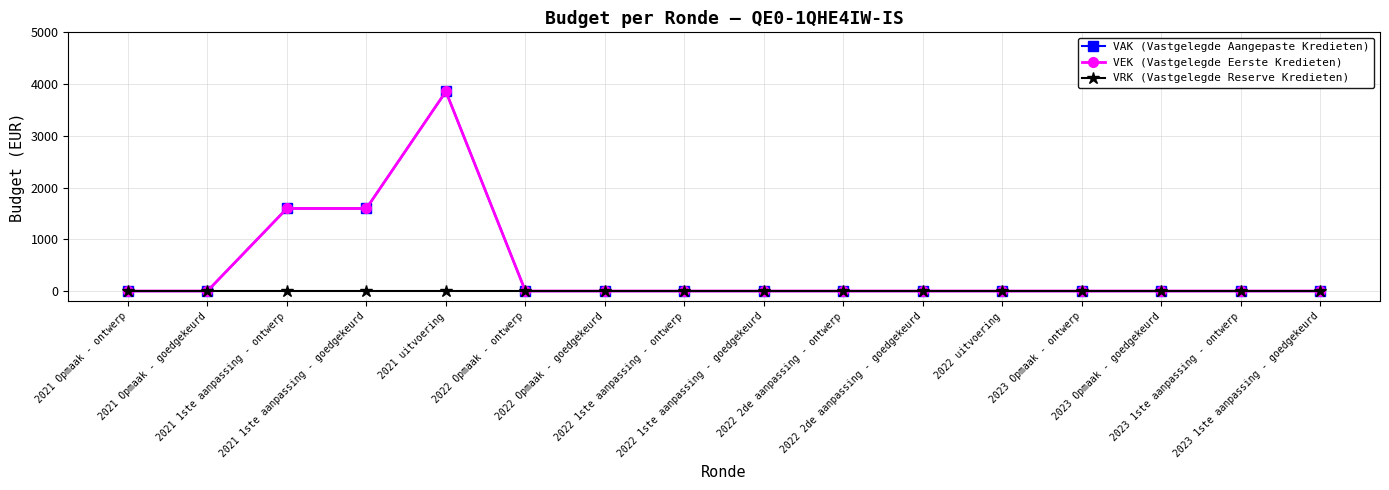

True or false: VAK (Vastgelegde Aangepaste Kredieten) has a value of 0 at 2022 2de aanpassing - goedgekeurd.

True